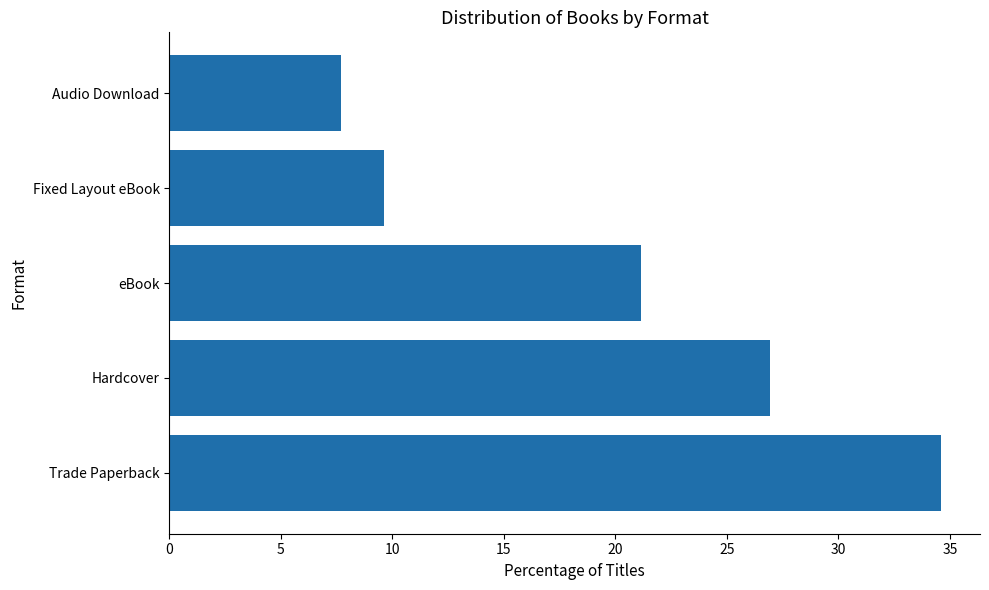

How many bars are there in total?

5